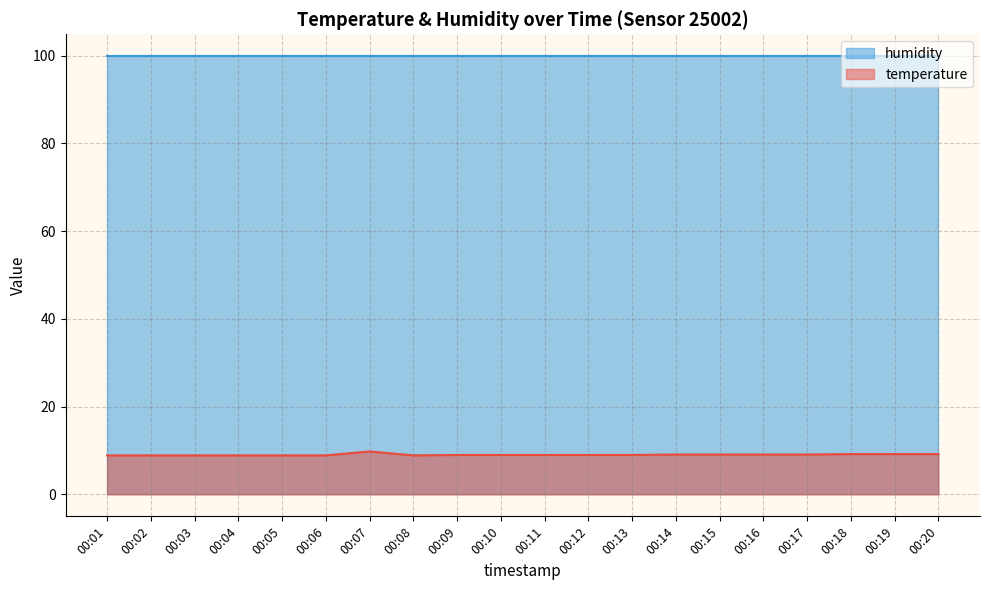

What is the greatest value displayed?

99.9